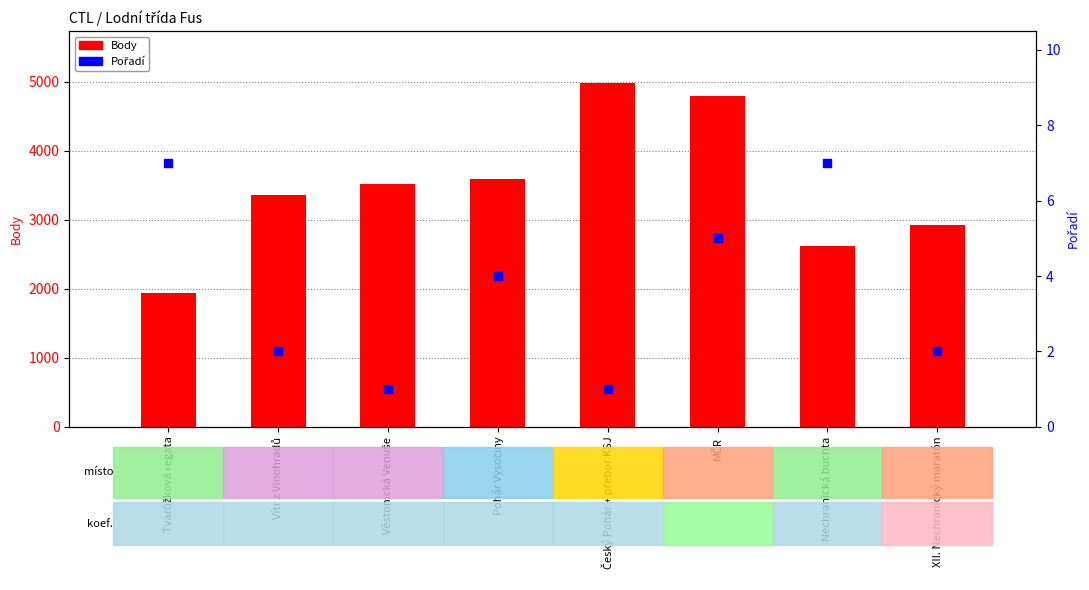

Is the value of Pořadí at Nechranická buchta greater than the value of Body at MČR?

No